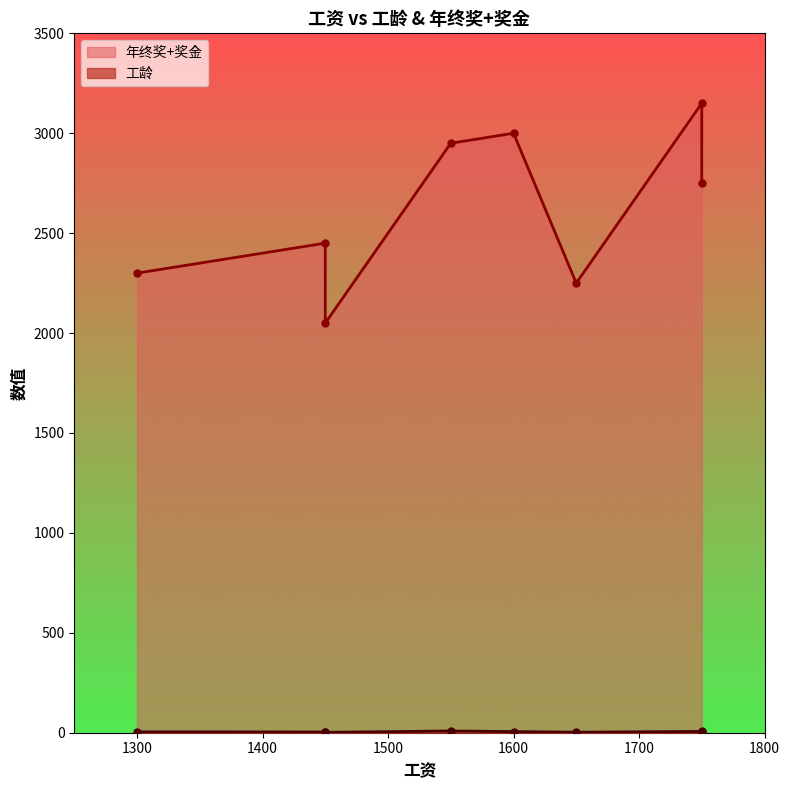

What is the highest value of the 年终奖+奖金 series?

3150.0